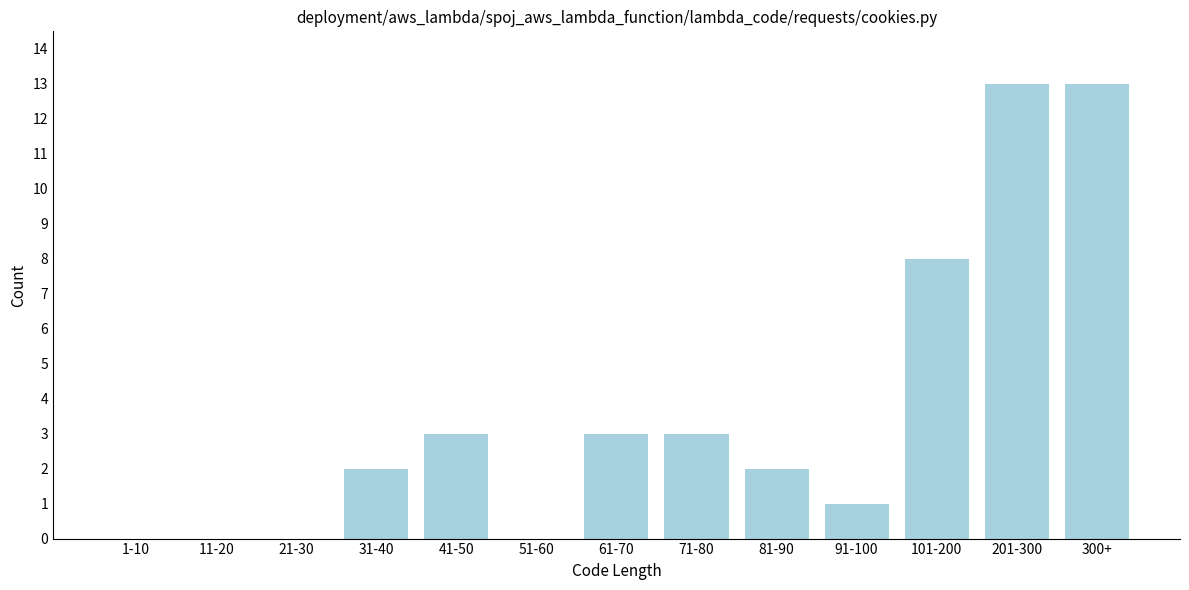

Reading right to left, extract all data points from this chart.

300+=13	201-300=13	101-200=8	91-100=1	81-90=2	71-80=3	61-70=3	51-60=0	41-50=3	31-40=2	21-30=0	11-20=0	1-10=0